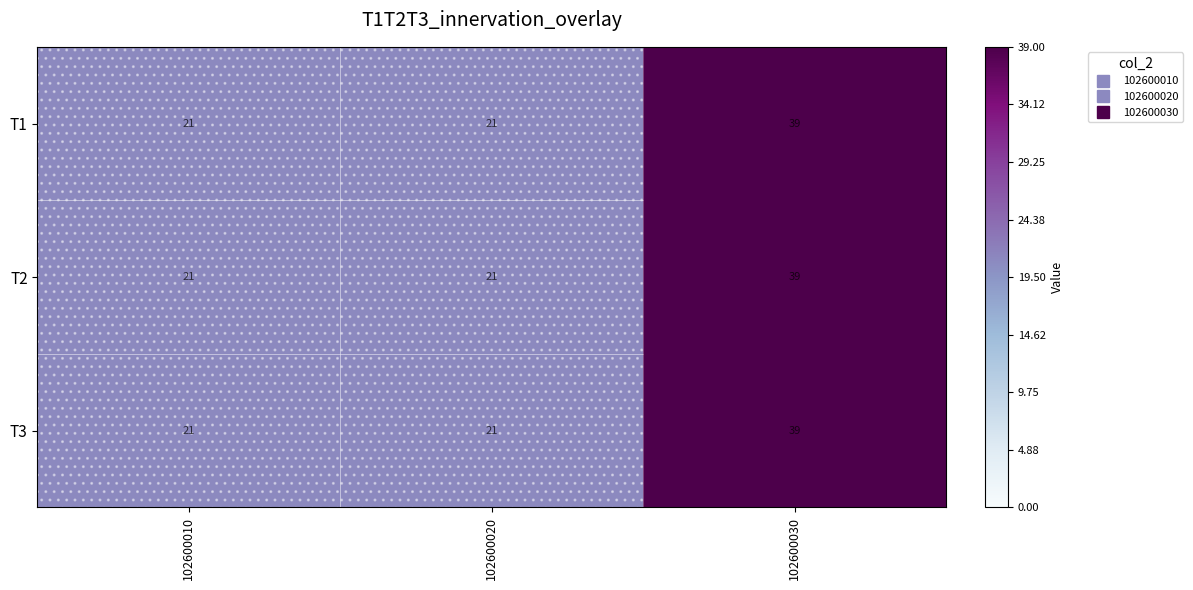

Is the value of T3 at 102600030 greater than the value of T1 at 102600020?

Yes